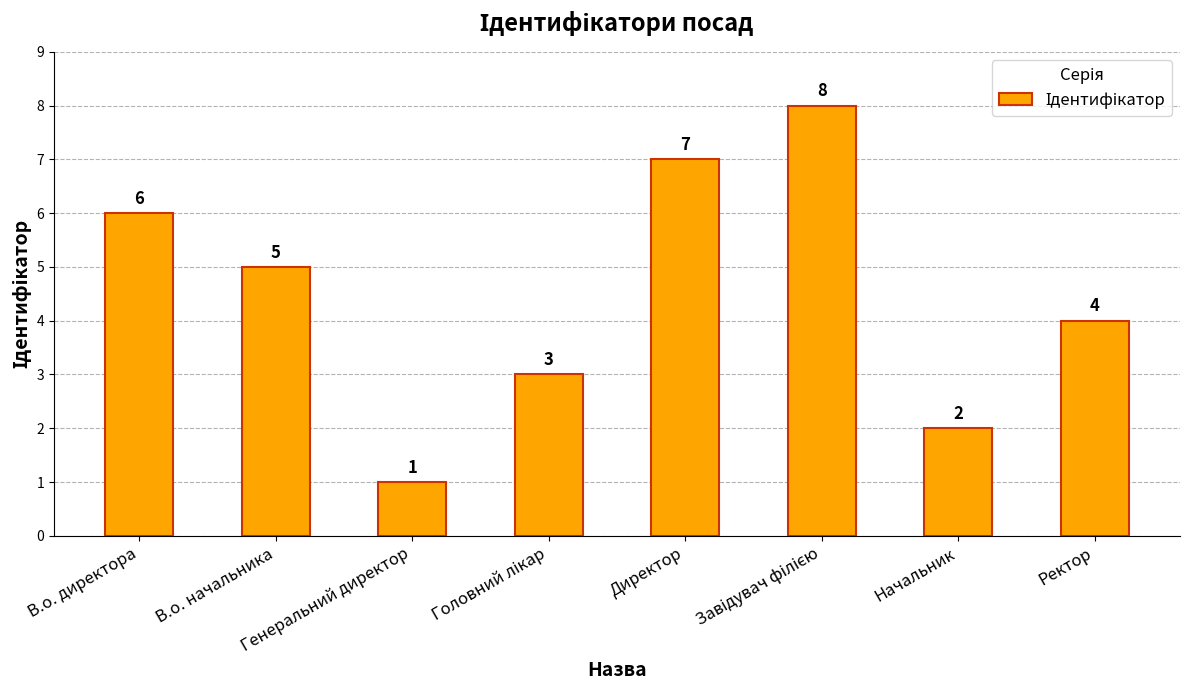

What is the greatest value displayed?

8